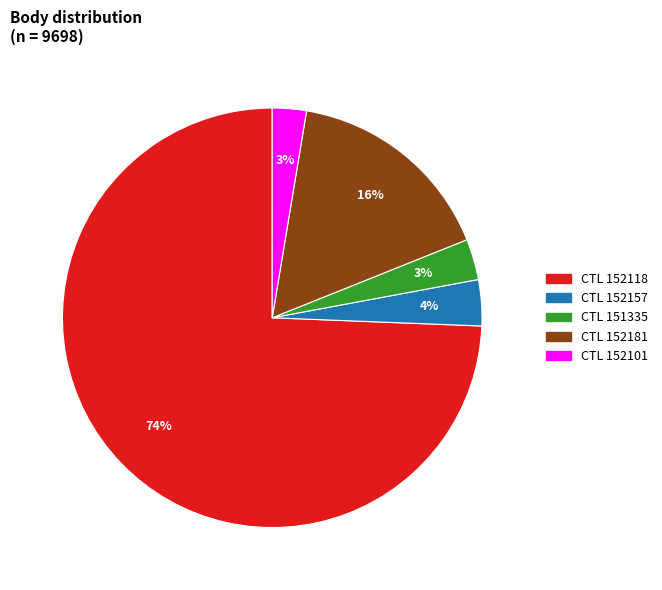

To the nearest percent, what is the average slice percentage?

20%